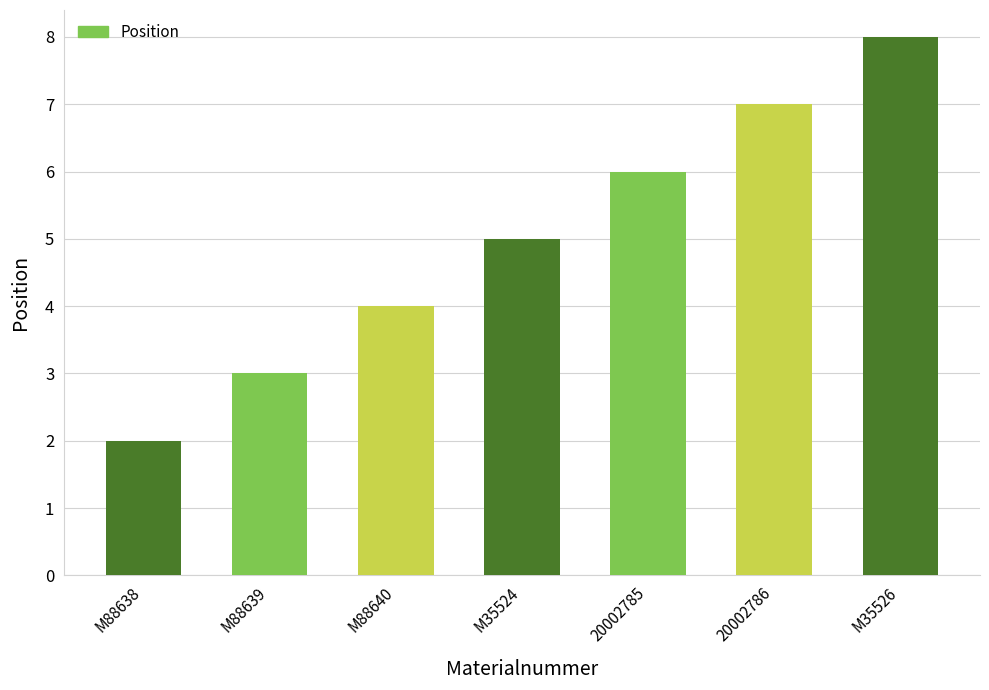

The chart shows a value of 7 at M88640. True or false?

False